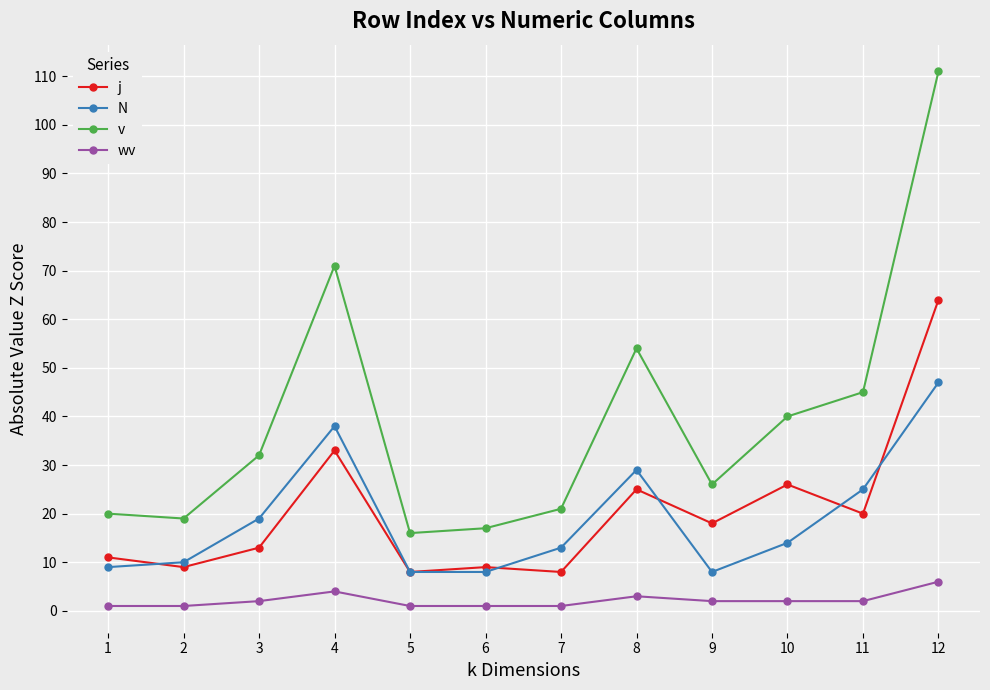

Which series changed the most between 2 and 10?

v